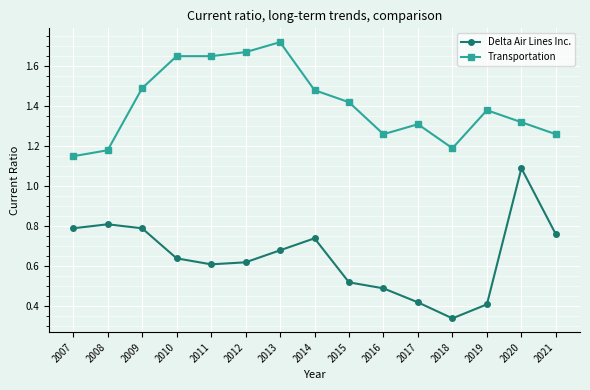

True or false: Delta Air Lines Inc. has more than 0 interior local peaks.

True